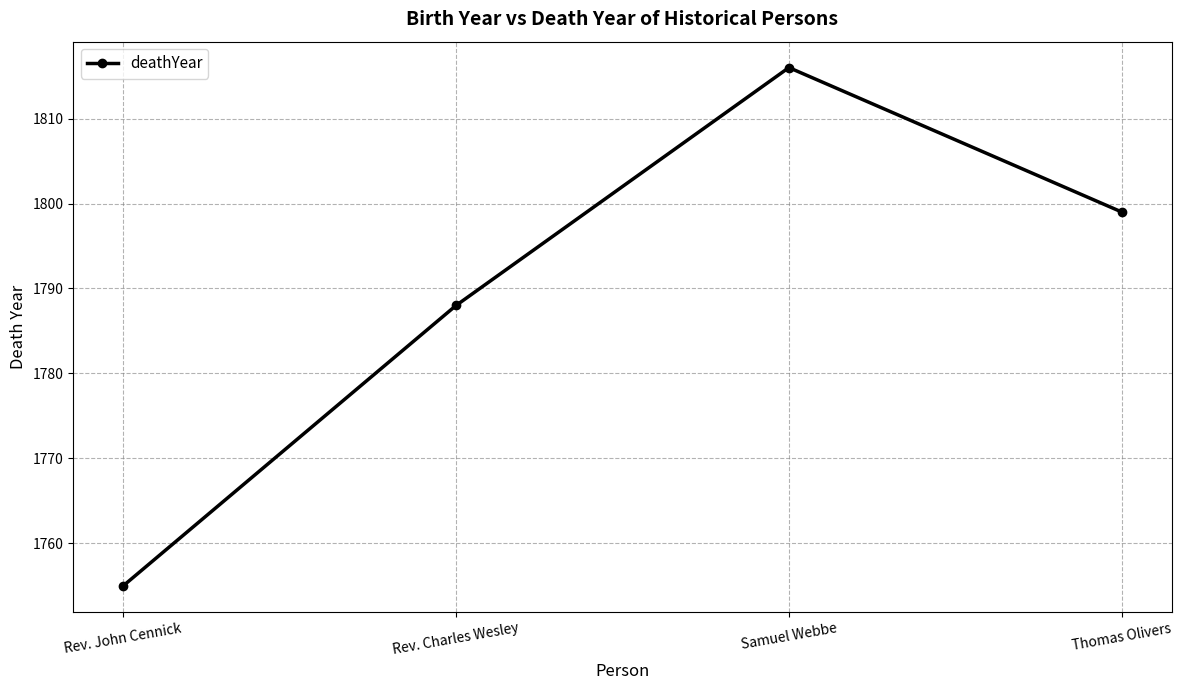

Where is the first local maximum?

Samuel Webbe